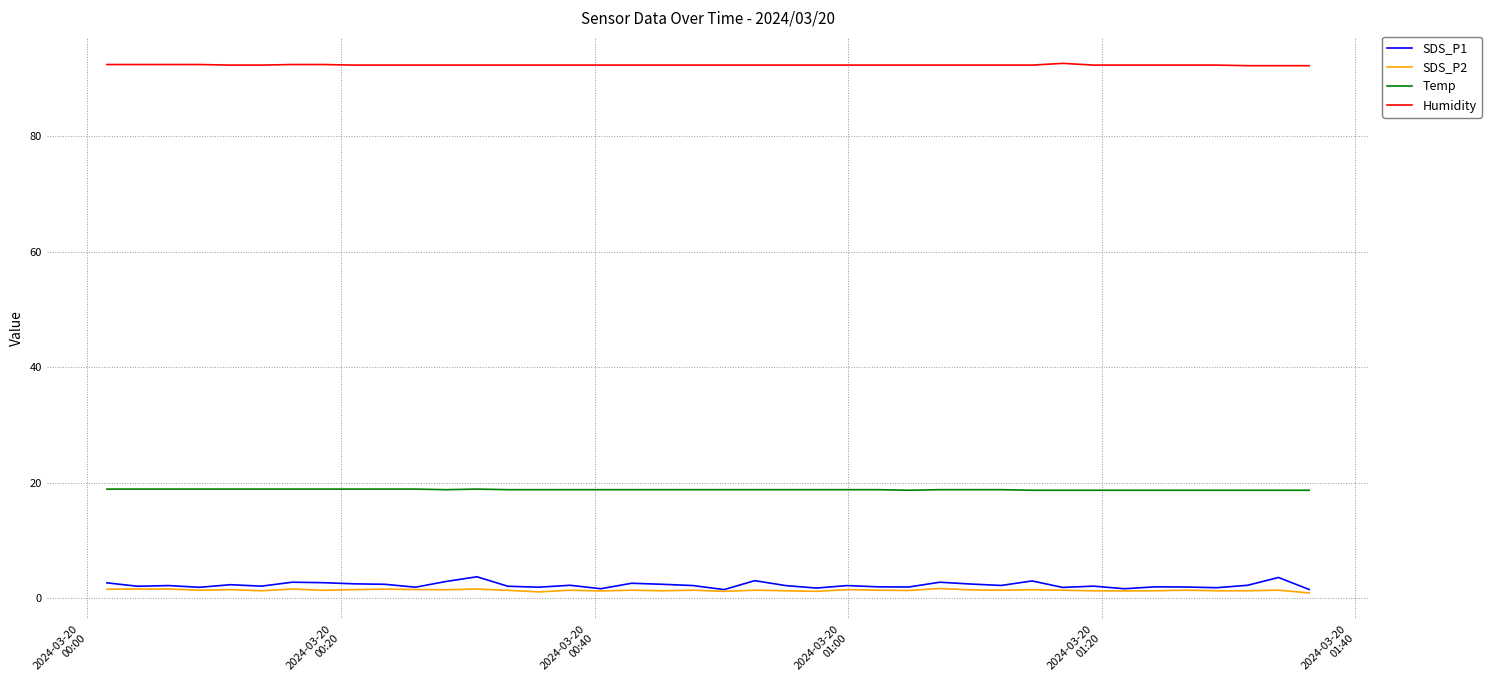

At how many categories does at least one series exceed 29?

40